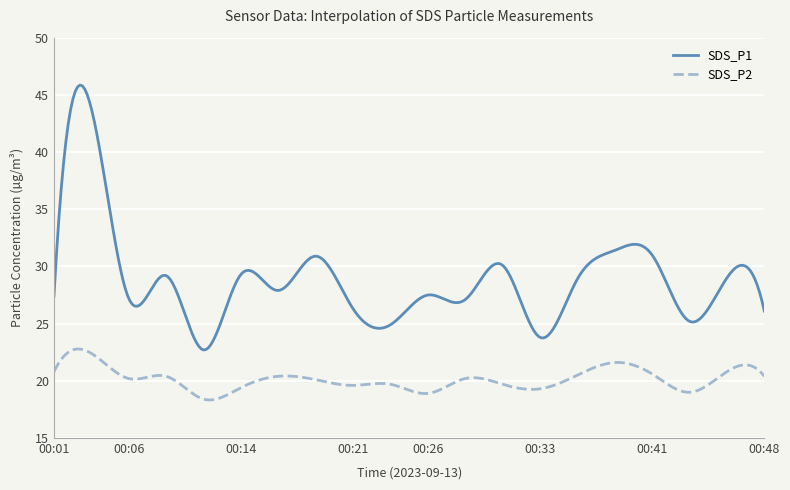

Which series has the largest total across all categories?

SDS_P1